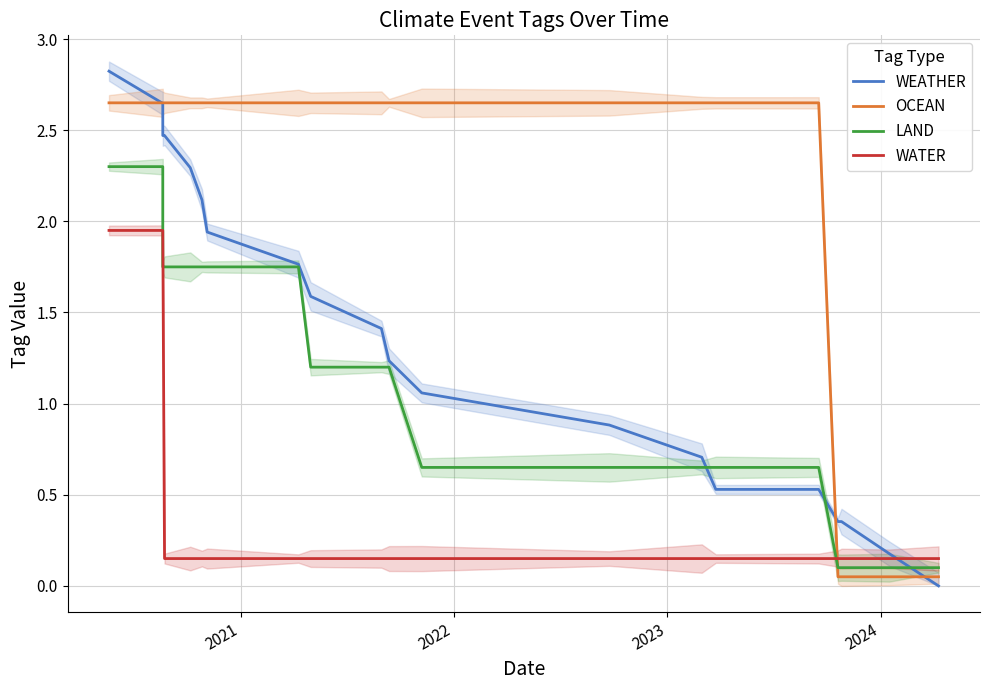

Between 11 and 15, which series saw the biggest shift?

WEATHER